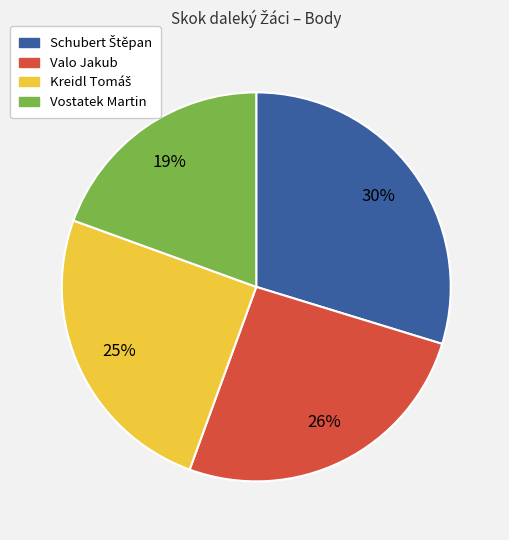

To the nearest percent, what percentage of the pie is Vostatek Martin?

19%